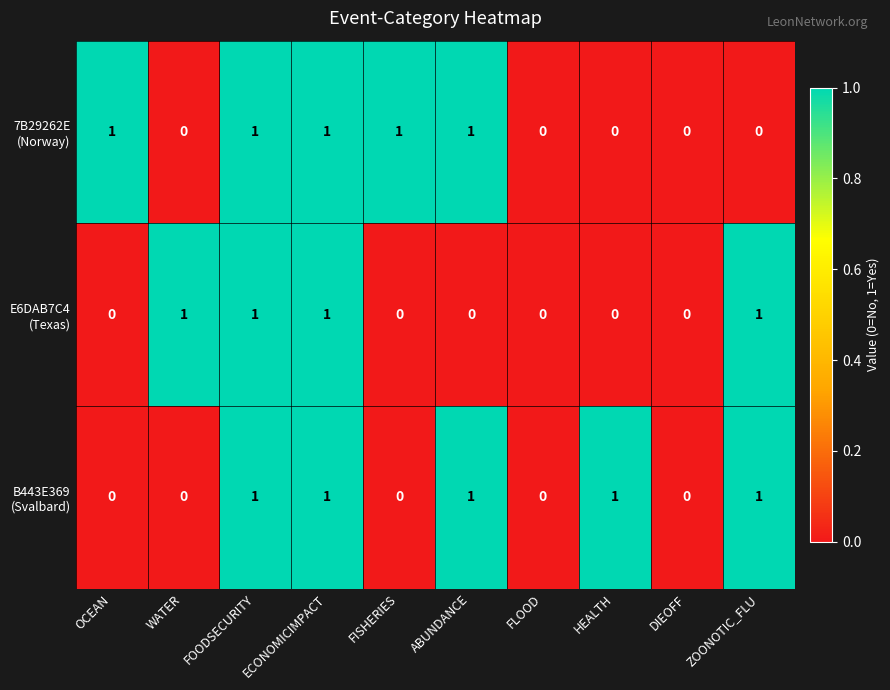

Which series changed the most between FLOOD and DIEOFF?

7B29262E (Norway)